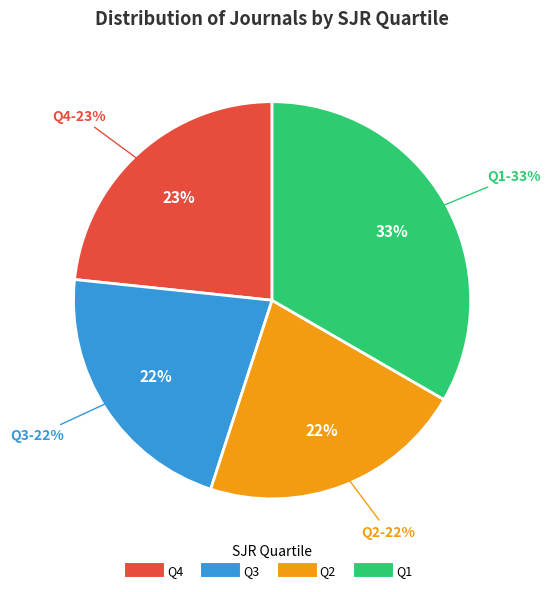

True or false: Q4 accounts for 39% of the total.

False